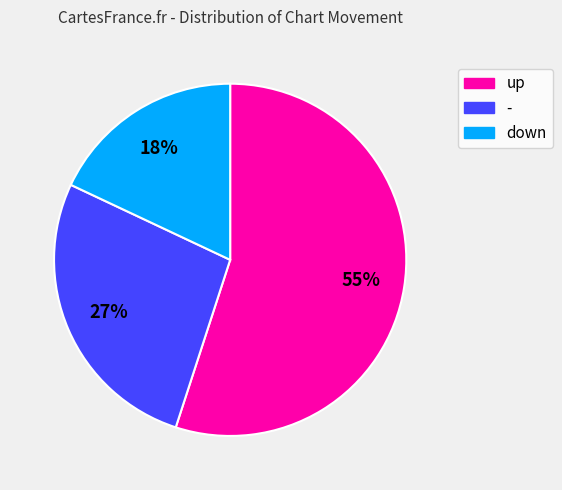

Do up and down together represent more than half of the pie?

Yes